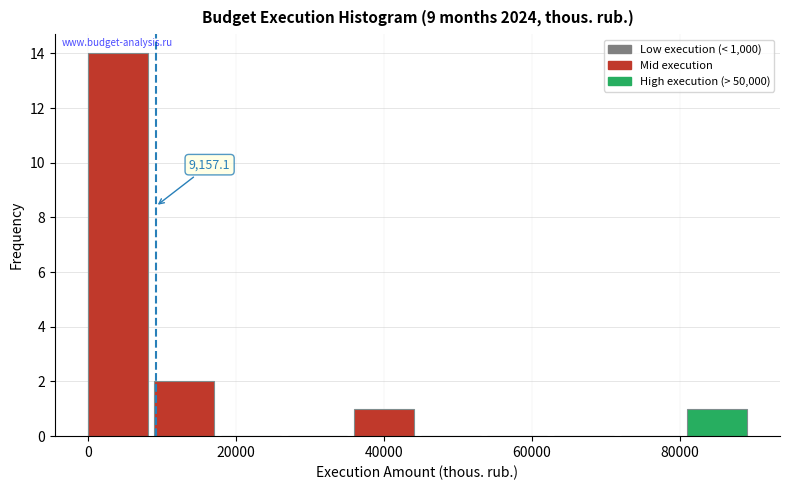

Over which range of the x-axis is the bar tallest?

0 to 8000